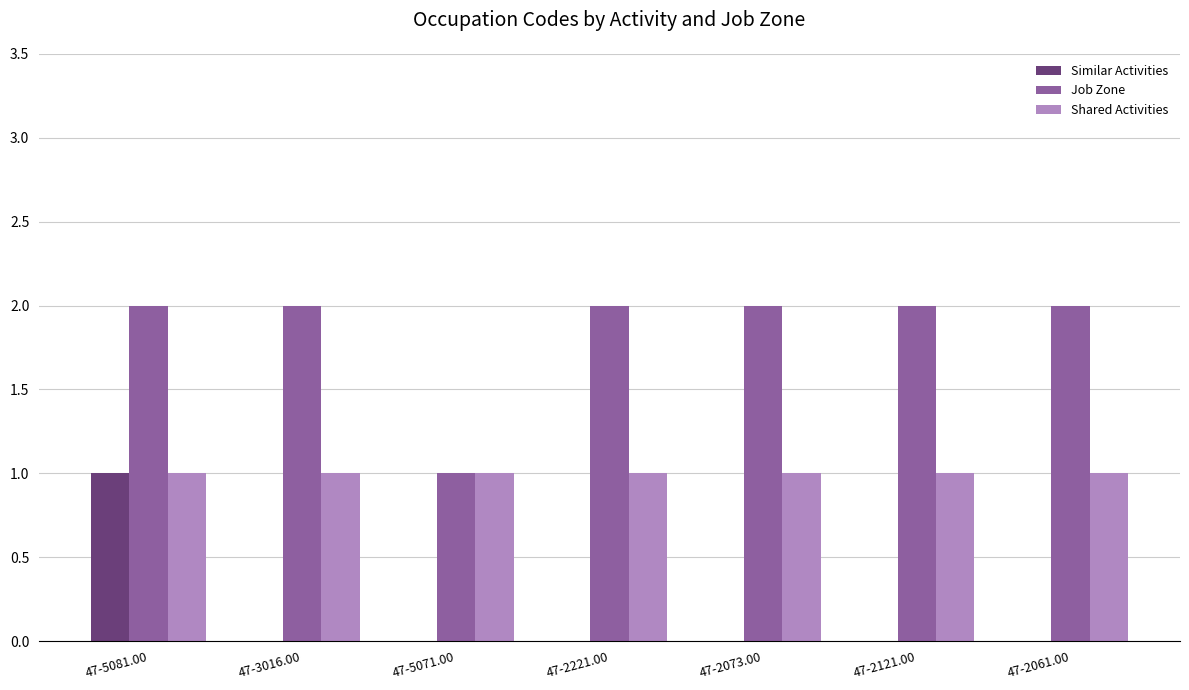

Reading left to right, extract all data points from this chart.

Similar Activities: 1	0	0	0	0	0	0
Job Zone: 2	2	1	2	2	2	2
Shared Activities: 1	1	1	1	1	1	1